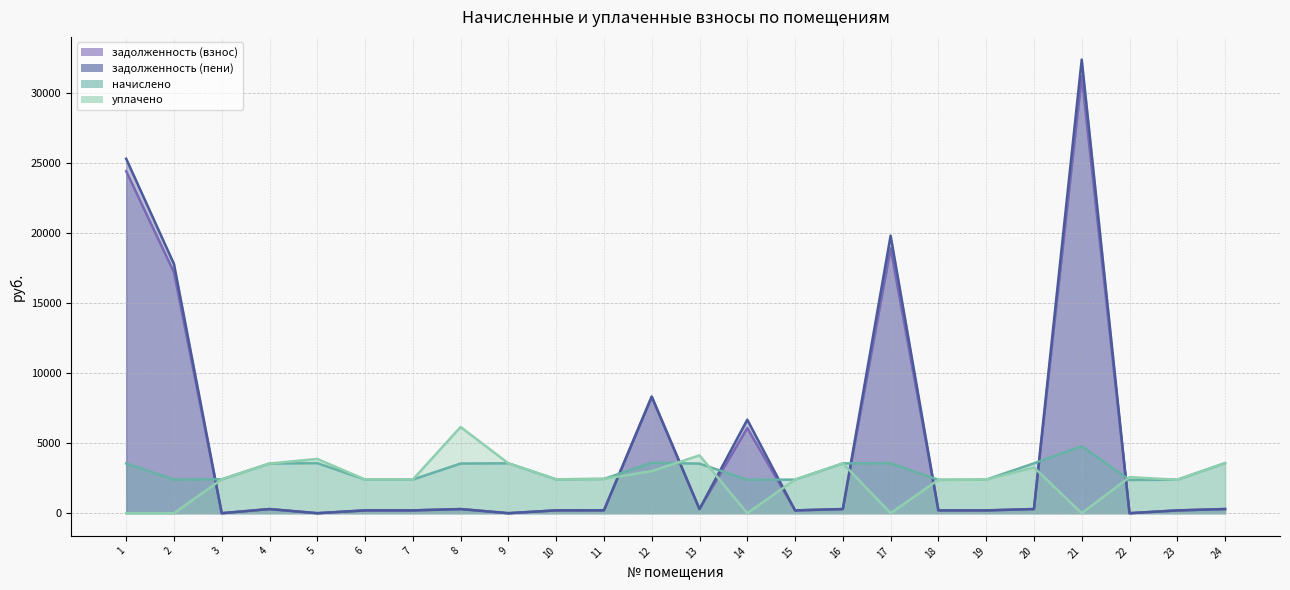

What is the difference between the задолженность (пени) values at 24 and 19?

97.6